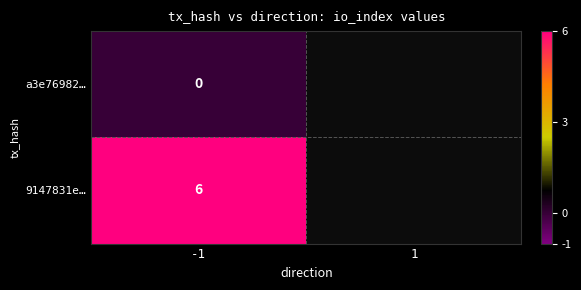

True or false: 9147831e… has a value of 2 at -1.

False